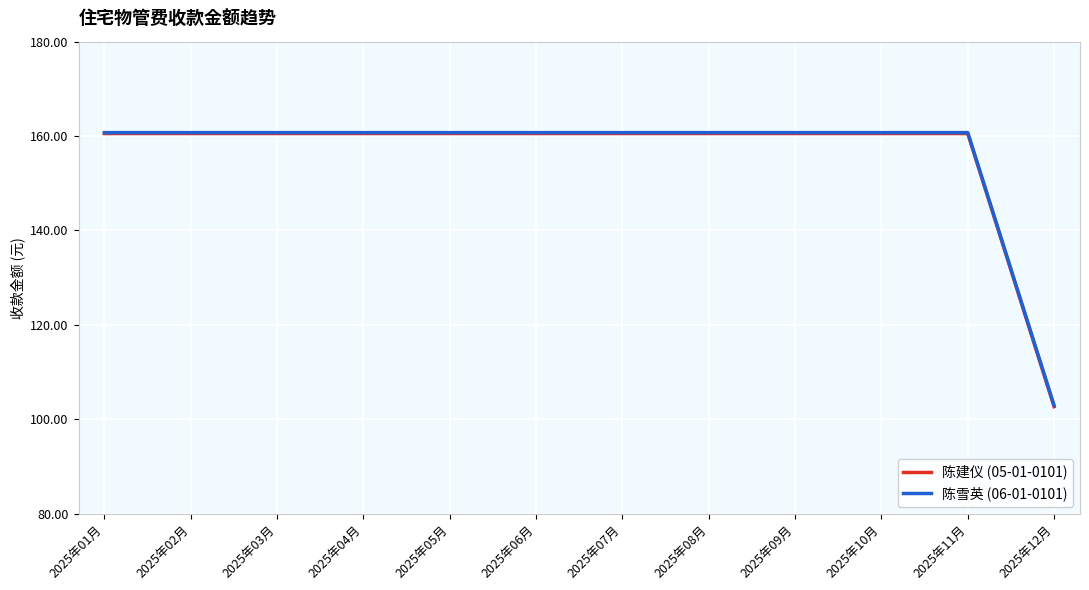

Where does the 陈雪英 (06-01-0101) series first go above 160?

2025年01月